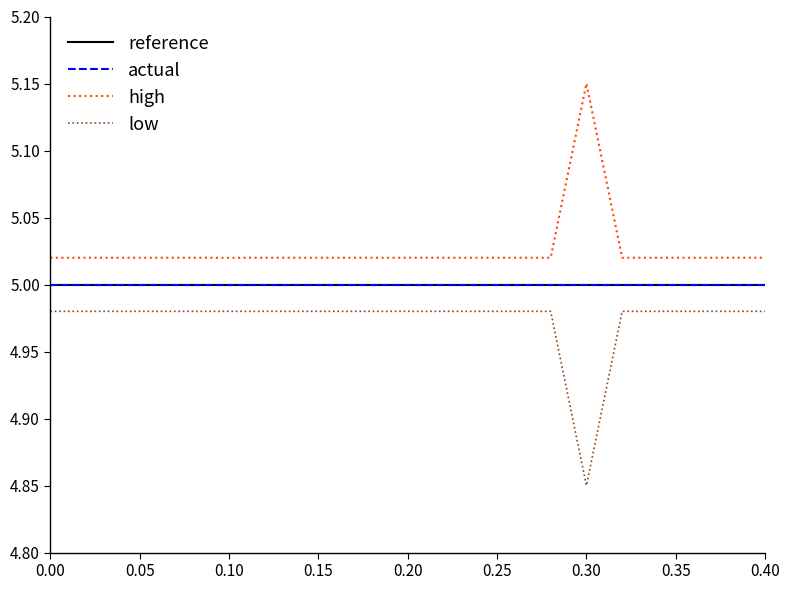

Is this an area chart (filled region under the line)?

No